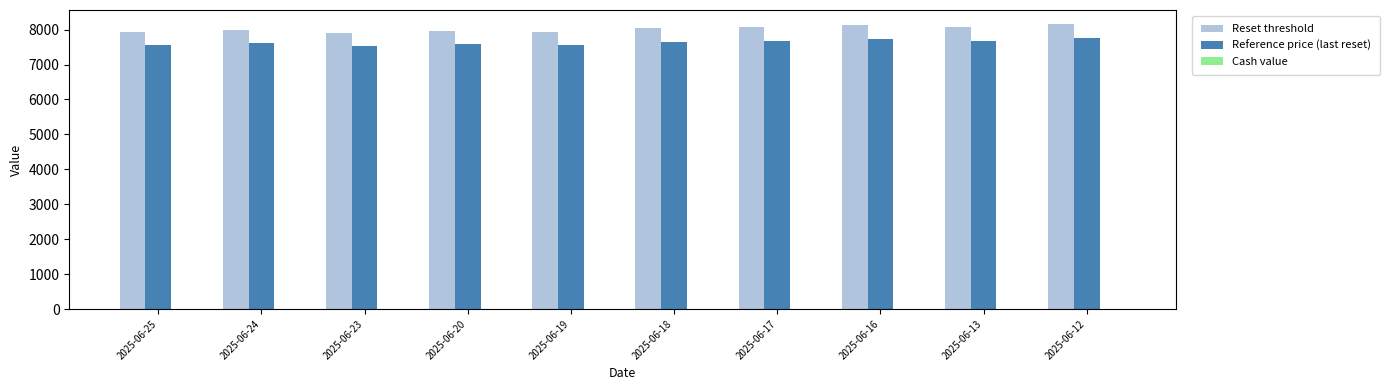

List the series in order of their overall mean, highest first.

Reset threshold, Reference price (last reset)